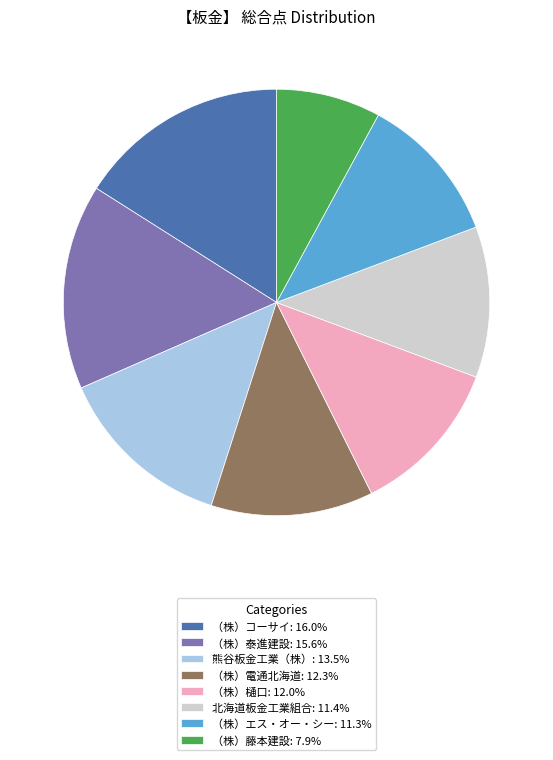

Combined, do （株）コーサイ: 16.0% and 北海道板金工業組合: 11.4% account for over 50%?

No